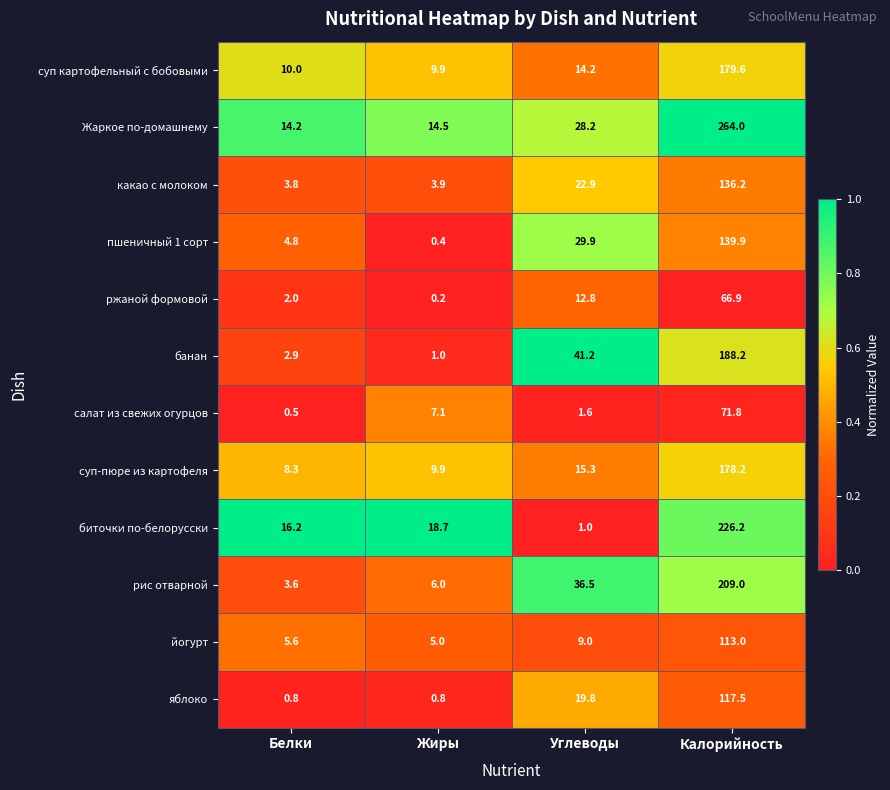

Which series has the largest range (max minus min)?

Жаркое по-домашнему